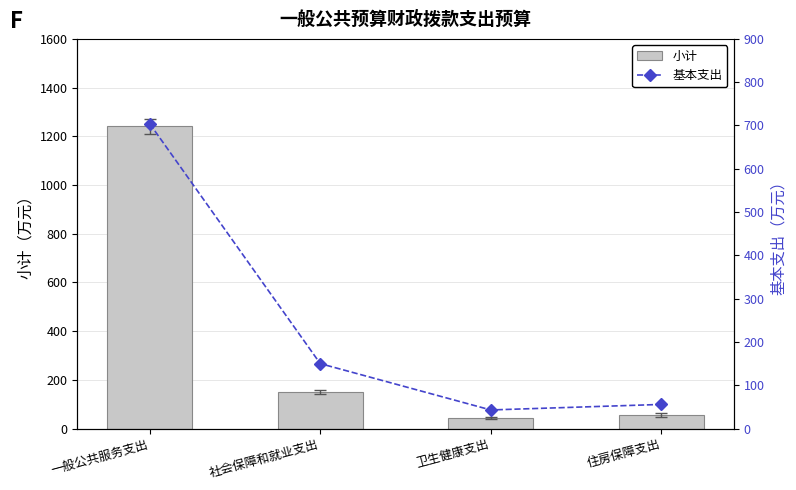

Is the value of 基本支出 at 一般公共服务支出 greater than the value of 小计 at 一般公共服务支出?

No